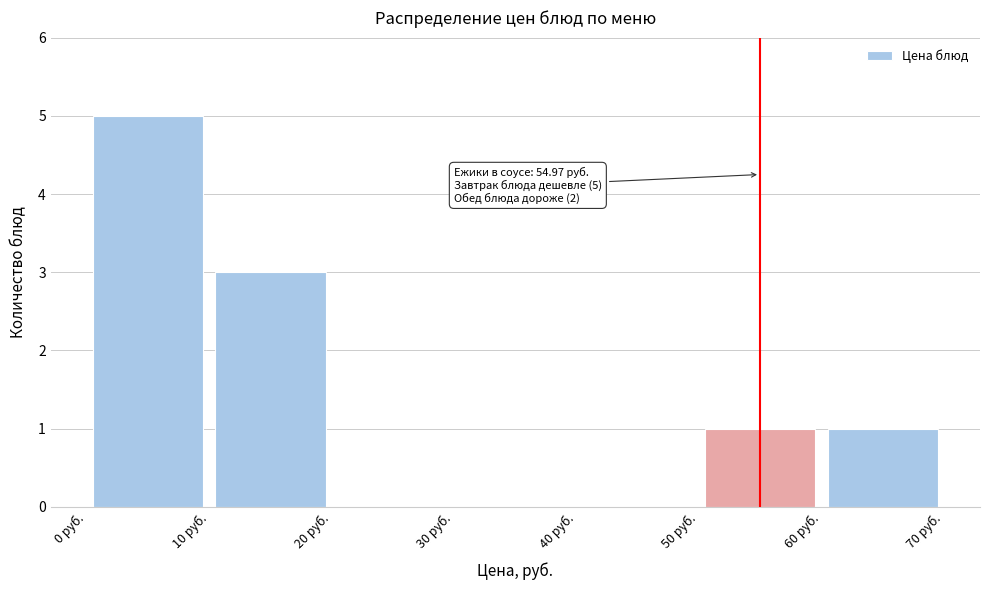

Over which range of the x-axis is the bar tallest?

0 to 10